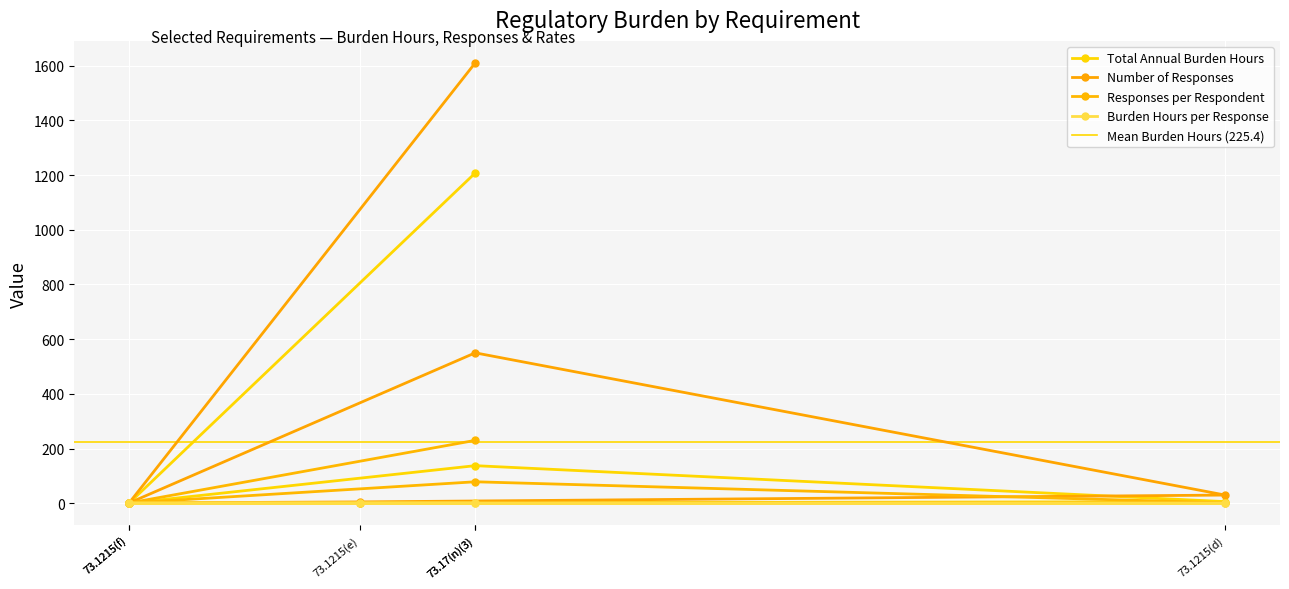

How many series are shown in this chart?

4